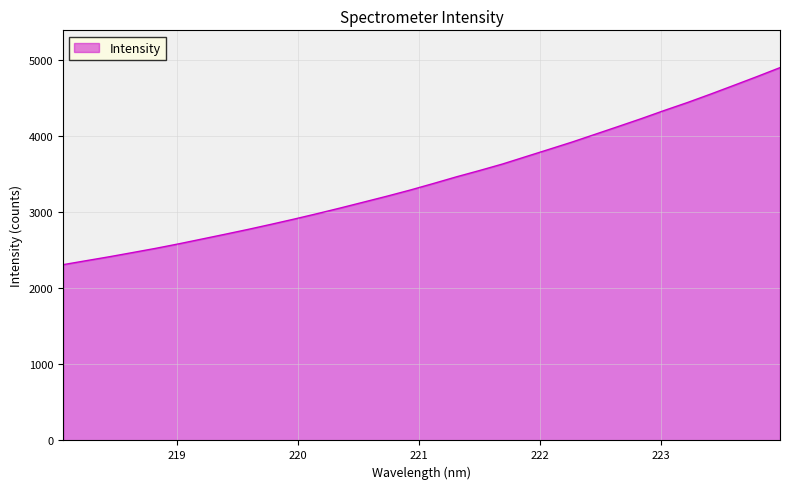

What is the smallest value displayed?

2313.0